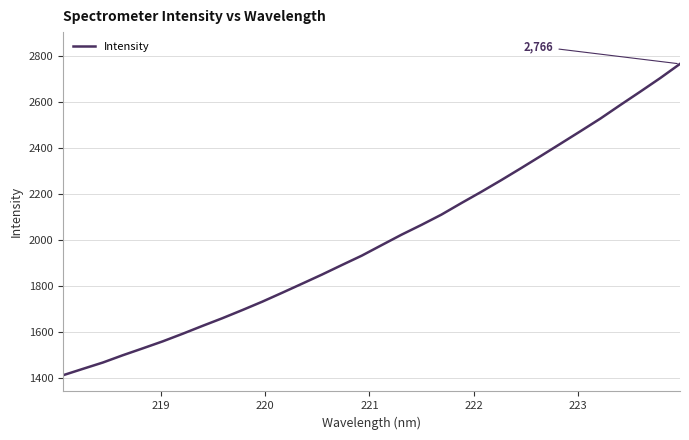

What is the smallest value displayed?

1411.1